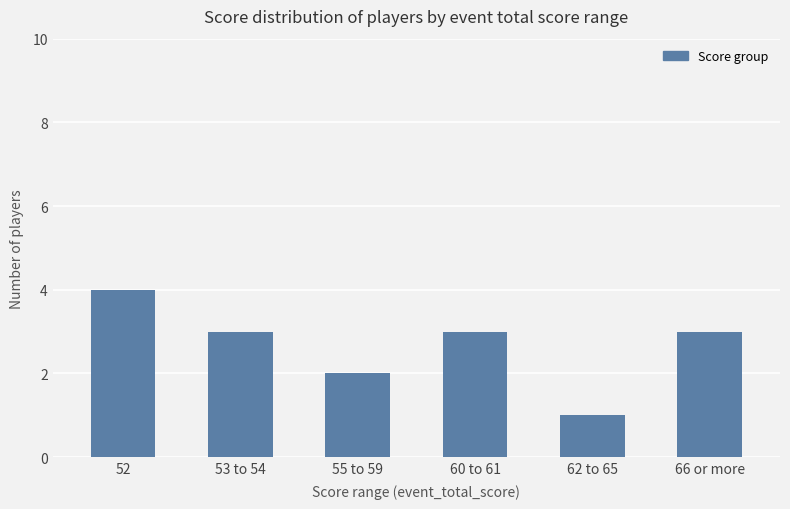

What position from the left is 62 to 65?

5